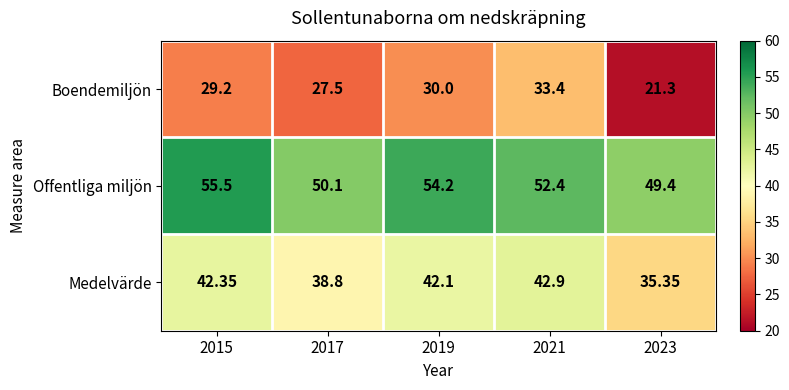

Which series has the largest range (max minus min)?

Boendemiljön